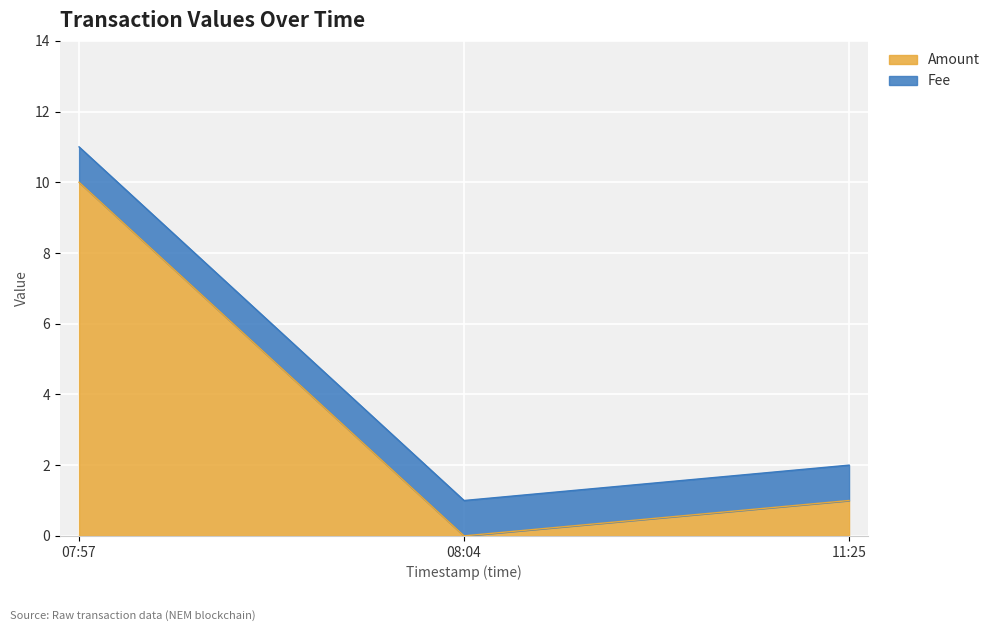

Rank the categories by Amount value from highest to lowest.

07:57, 11:25, 08:04